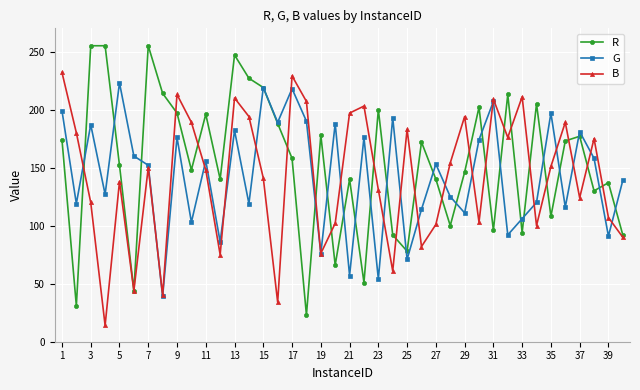

What is the value of the B point at the 9th from the left?

213